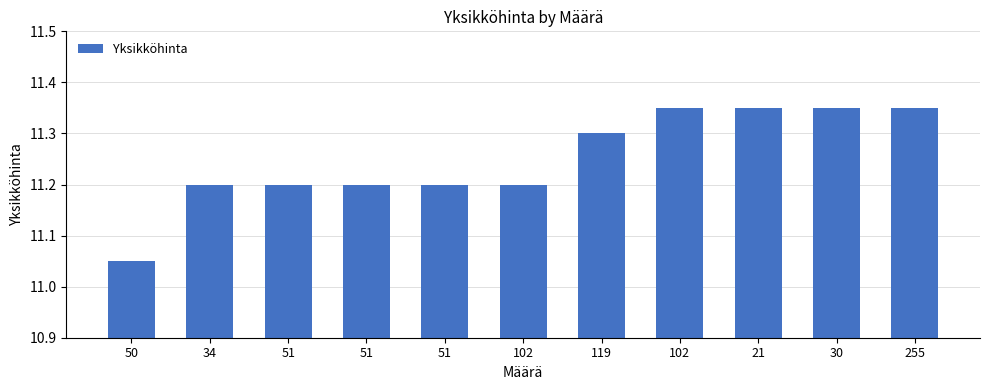

How many bars are there in total?

11